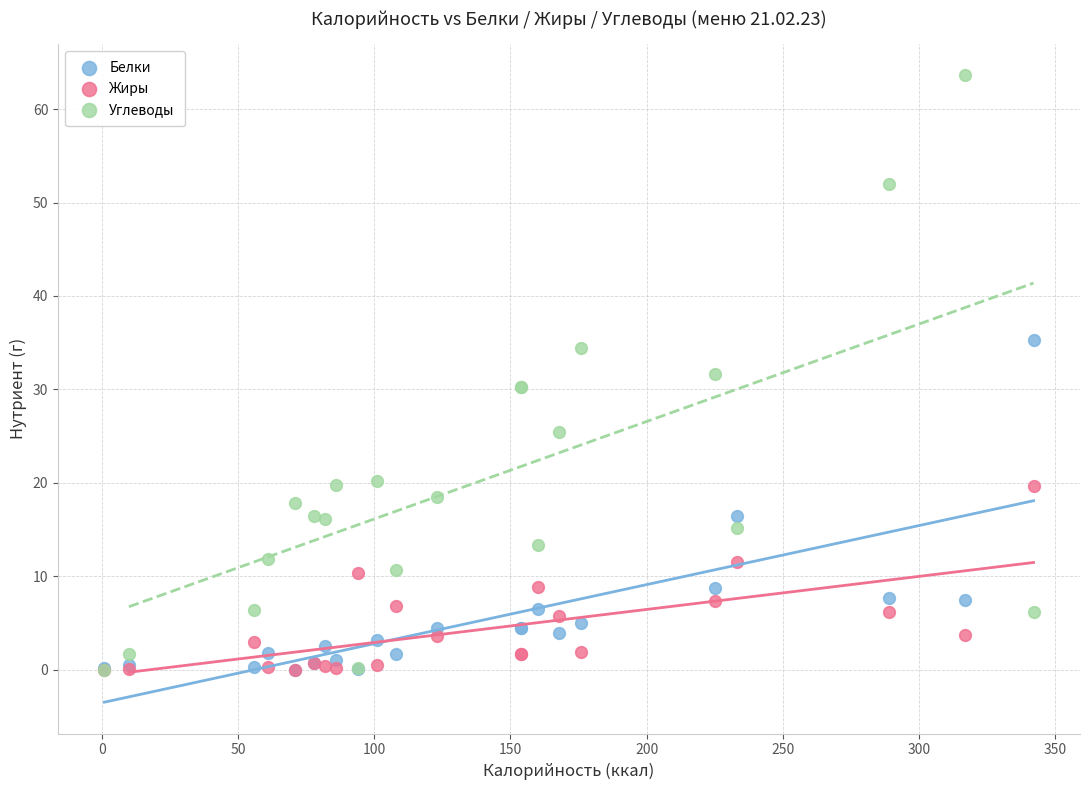

Which series reaches the maximum Y coordinate?

Углеводы